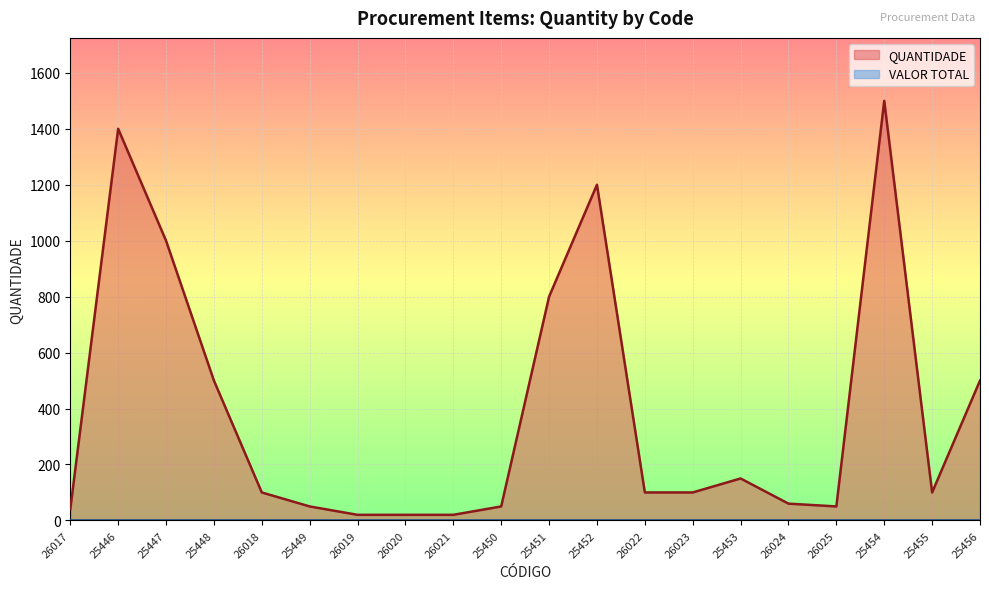

How many interior local valleys (lower than both neighbors) does the data have?

2